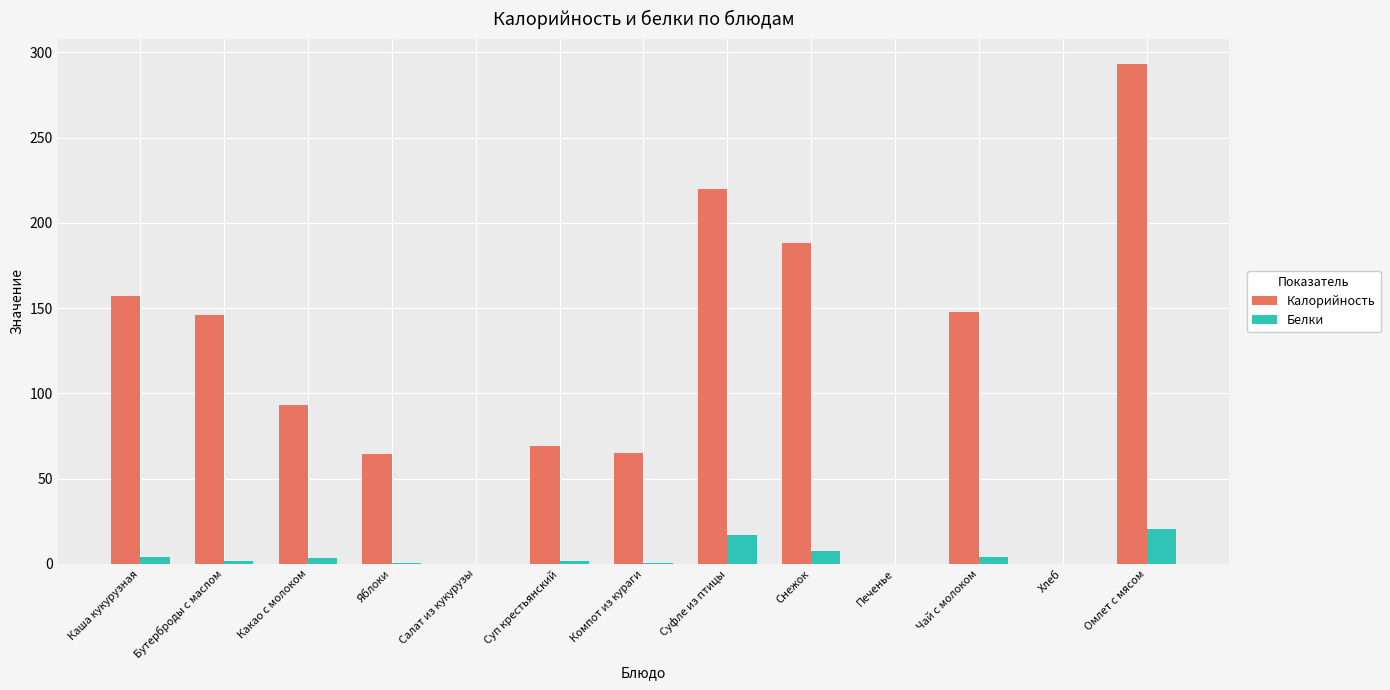

Which series has the largest total across all categories?

Калорийность